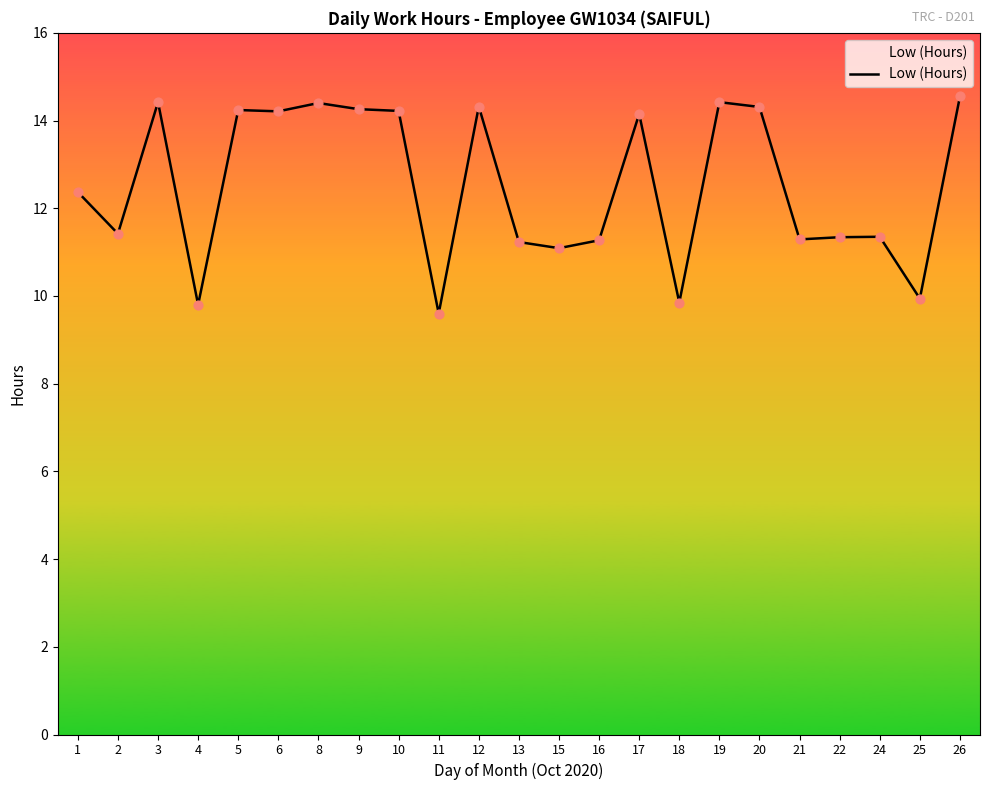

Between 10 and 4, which is larger?

10